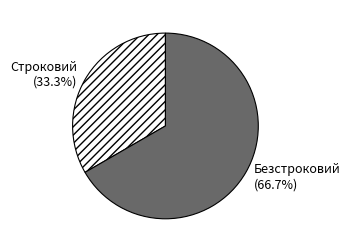

To the nearest percent, what is the difference between the Строковий and Безстроковий slice percentages?

33%